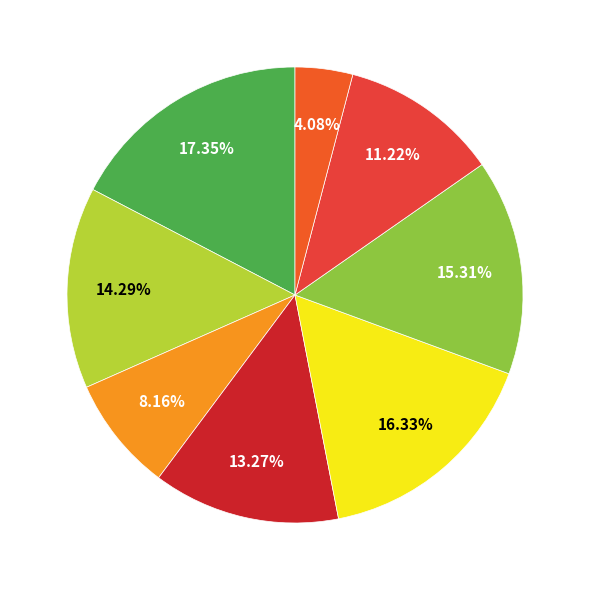

Is there a majority slice in this chart?

No